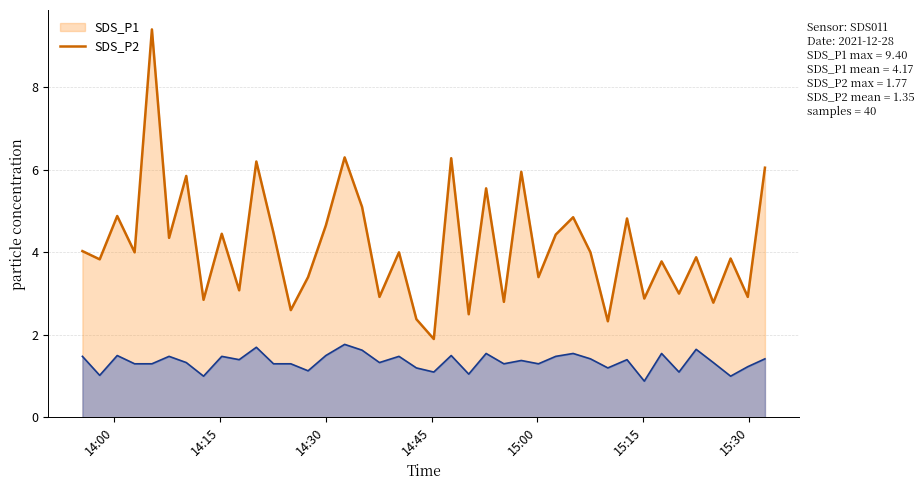

Which series has the largest total across all categories?

SDS_P1